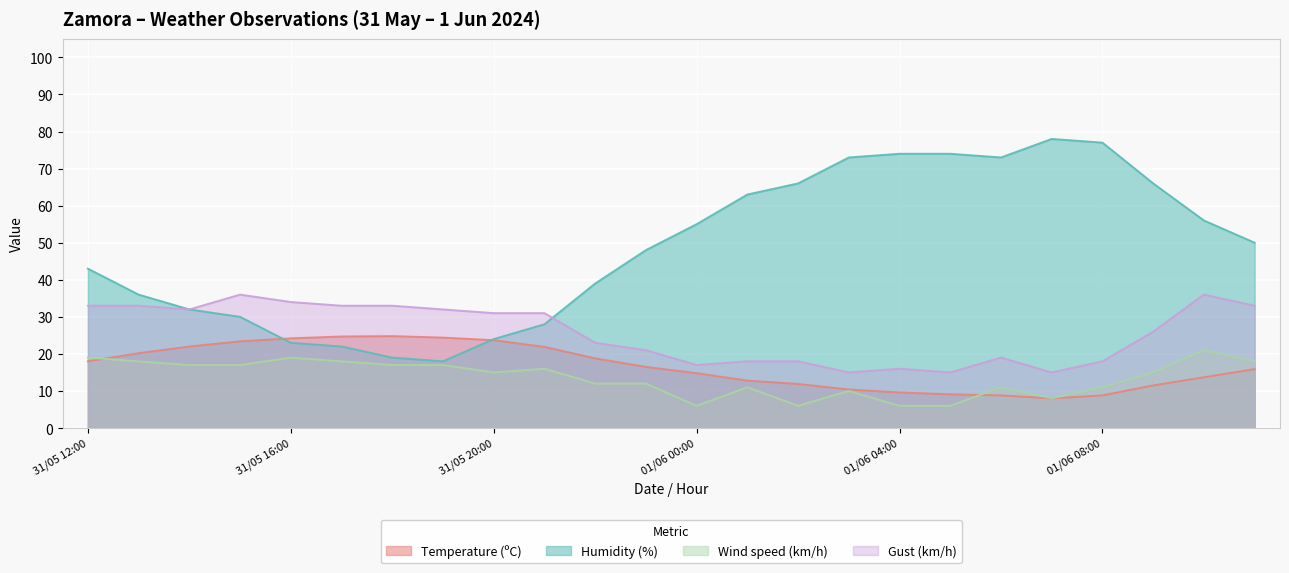

What is the difference between the Temperature (ºC) values at 31/05 12:00 and 31/05 14:00?

4.0